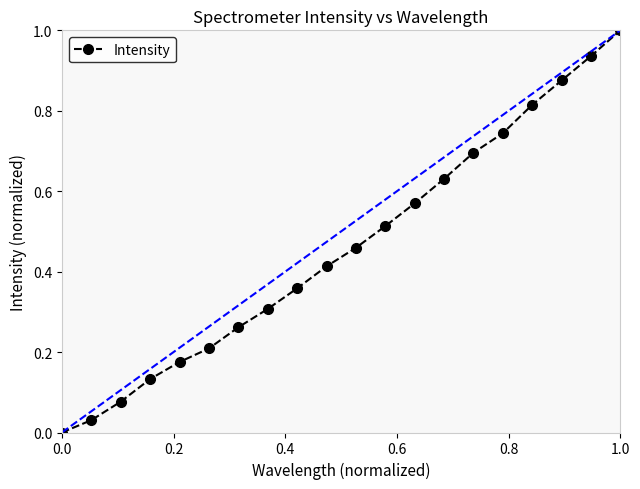

True or false: the data has more than 2 interior local peaks.

False